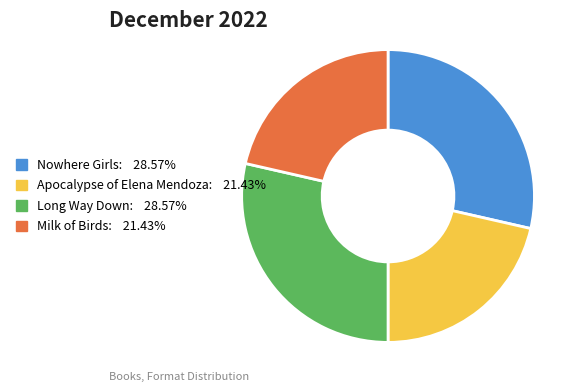

How many segments does this pie chart have?

4